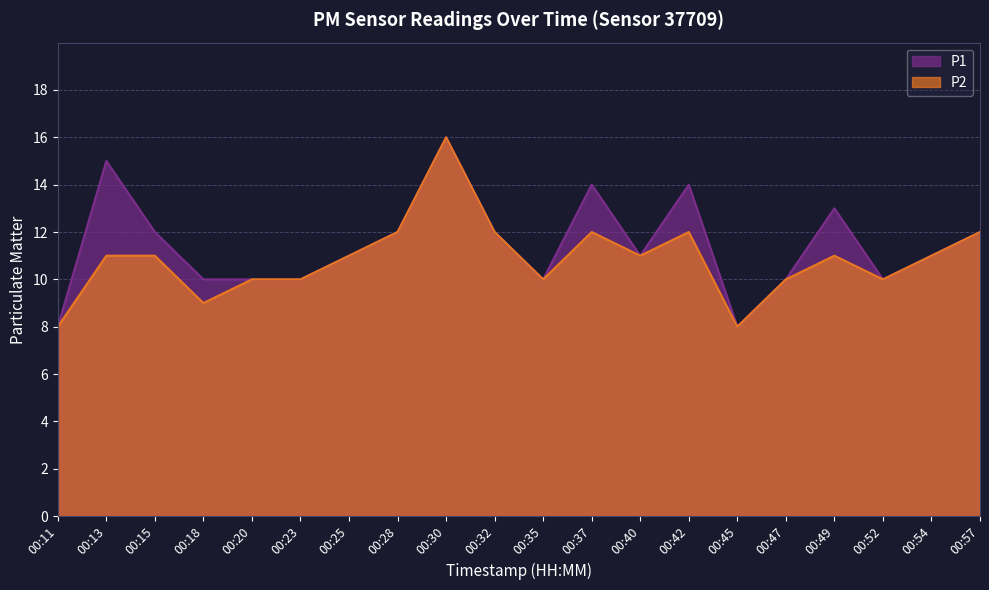

In P2, how many points are higher than both neighbors (excluding endpoints)?

4